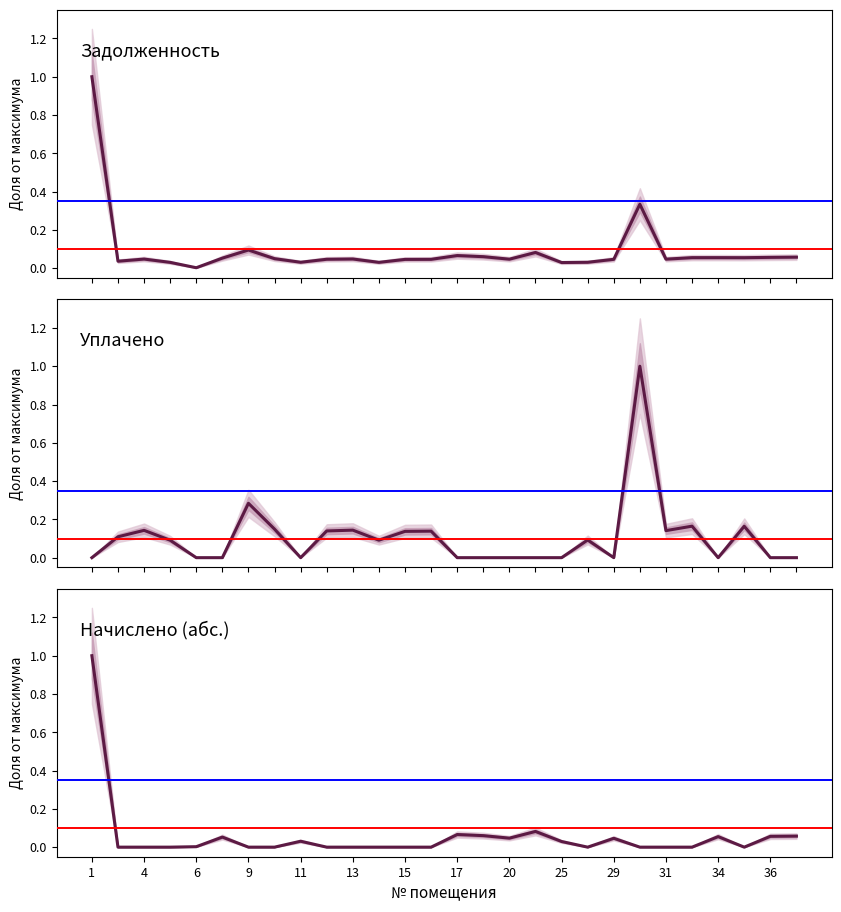

At how many categories does at least one series exceed 0?

28